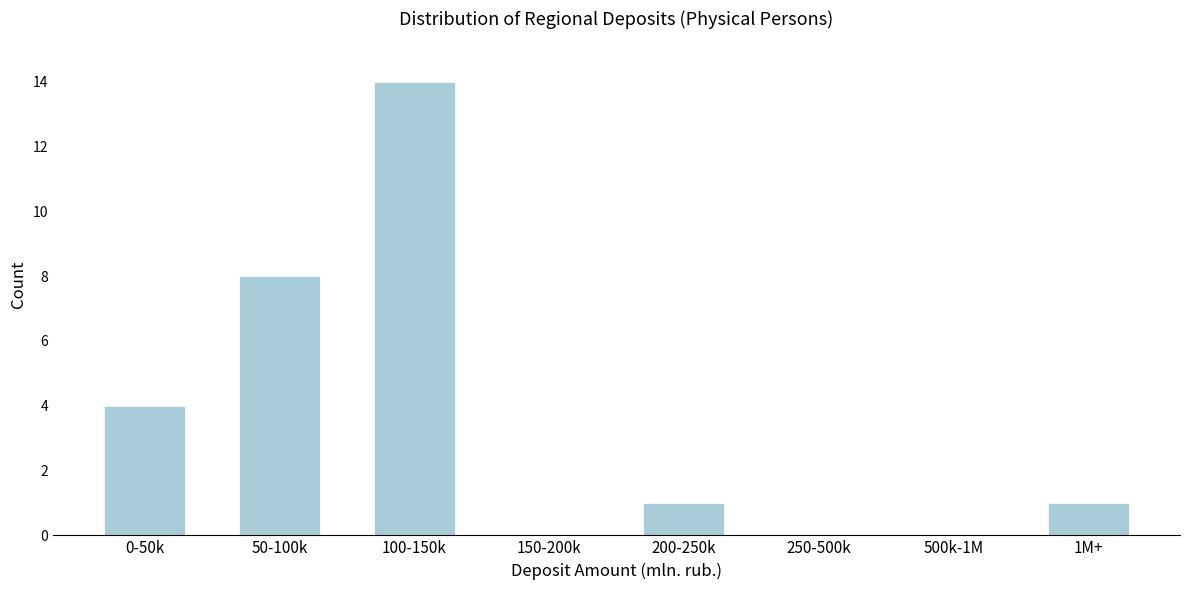

Reading right to left, what are all the values shown in this chart?

1M+=1	500k-1M=0	250-500k=0	200-250k=1	150-200k=0	100-150k=14	50-100k=8	0-50k=4